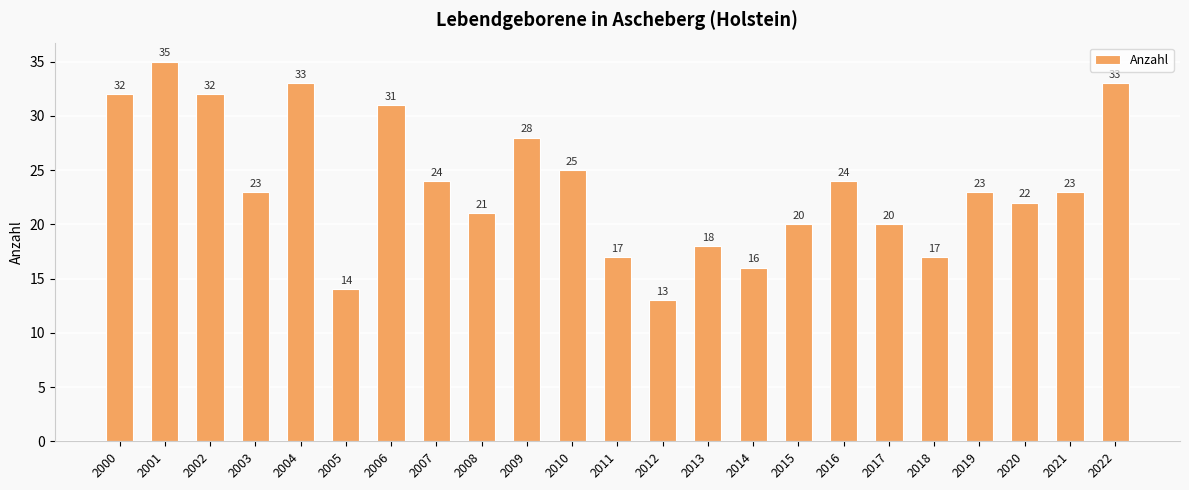

What is the greatest value displayed?

35